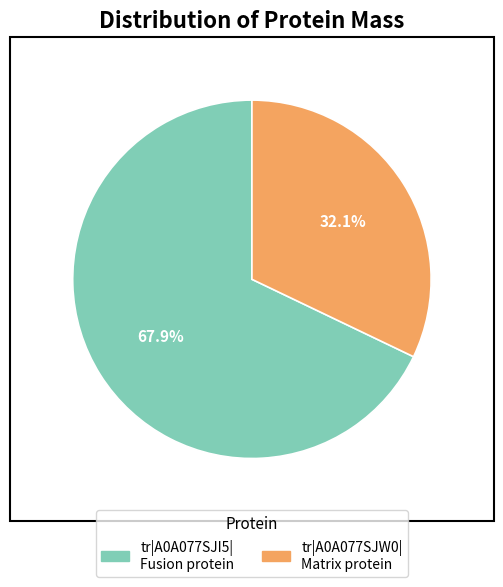

Is there any slice that represents more than half of the pie?

Yes